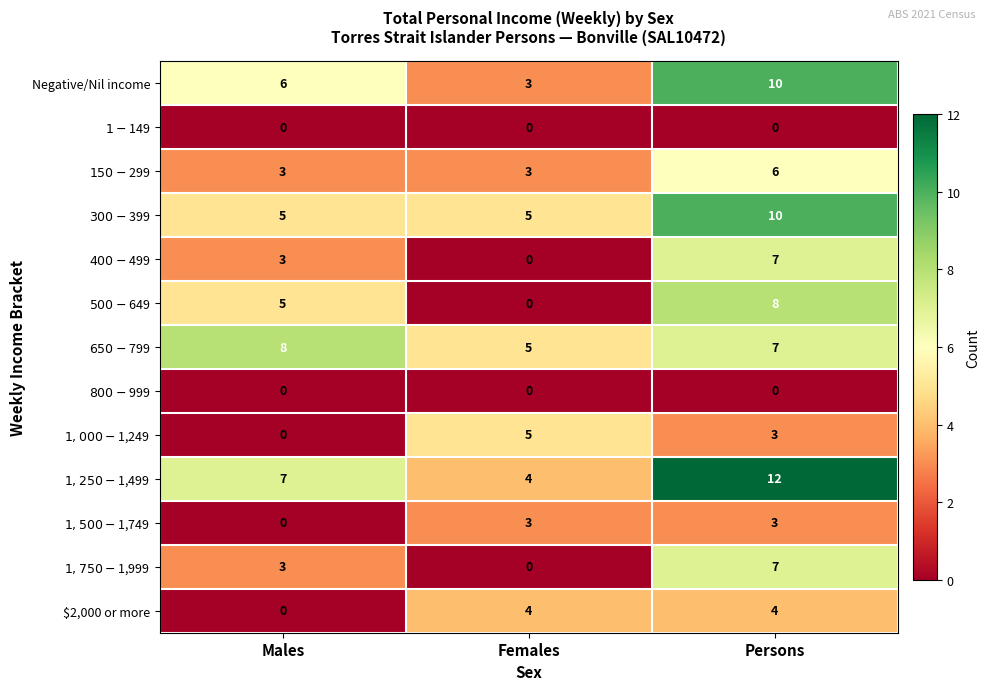

What is the difference between the maximum and minimum values in the $2,000 or more series?

4